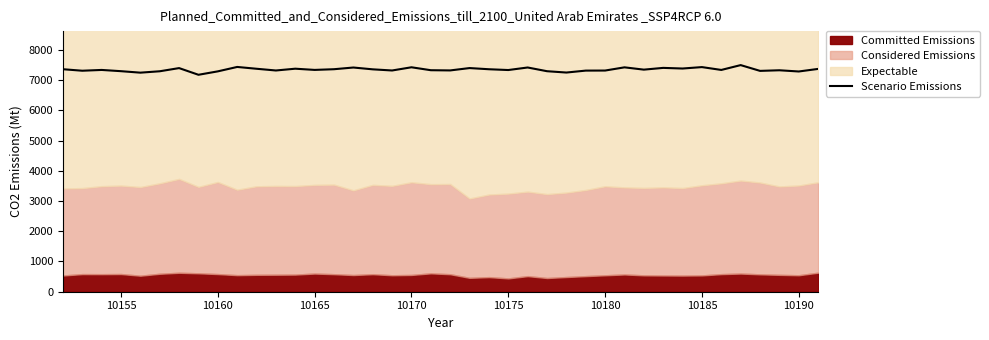

What is the average value?

7346